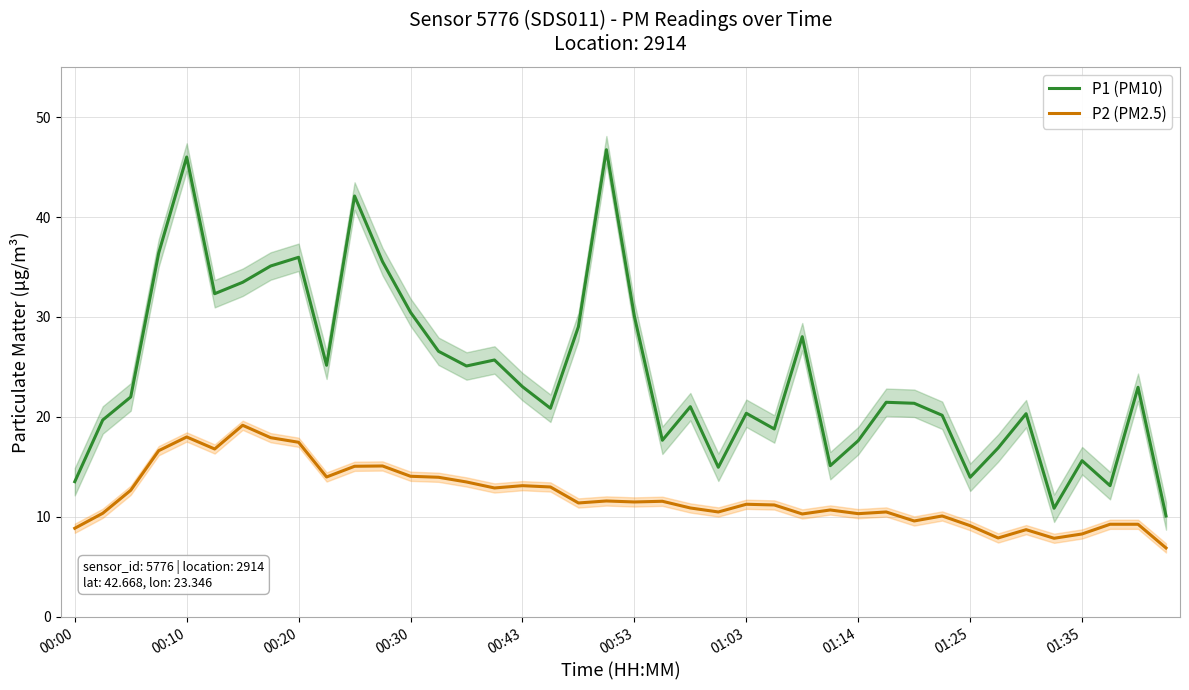

Is it true that P1 (PM10) equals 52.0 at 00:53?

False